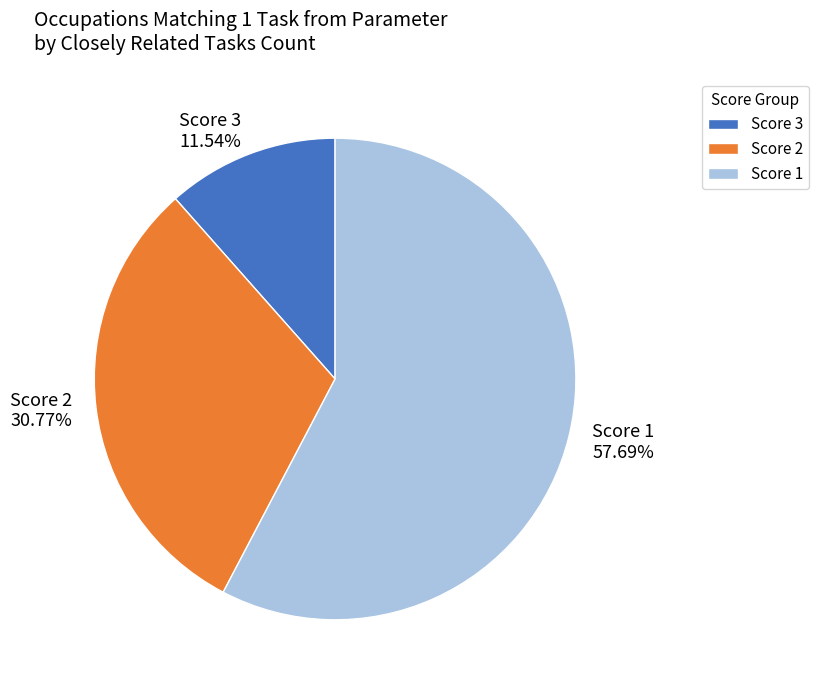

Is there a majority slice in this chart?

Yes